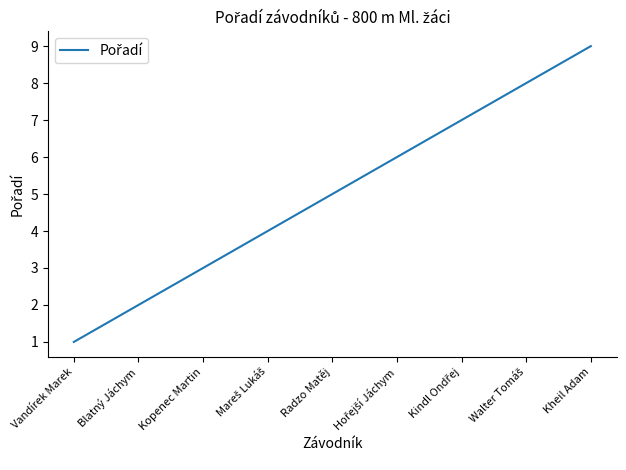

Where is the data nearest to the value 5?

Radzo Matěj